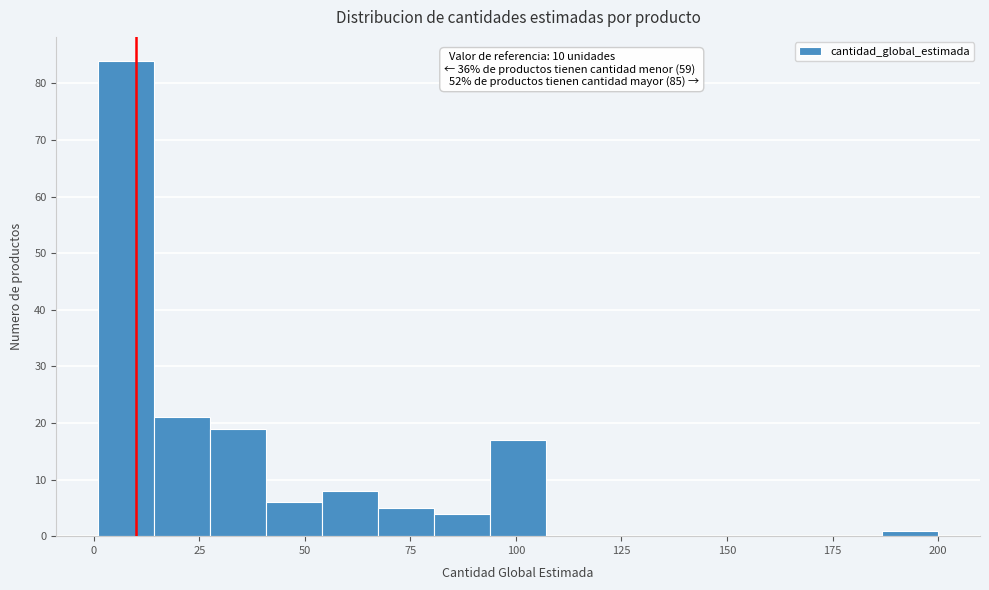

Read against the x-axis, roughly where is the centre of the tallest bar?

10